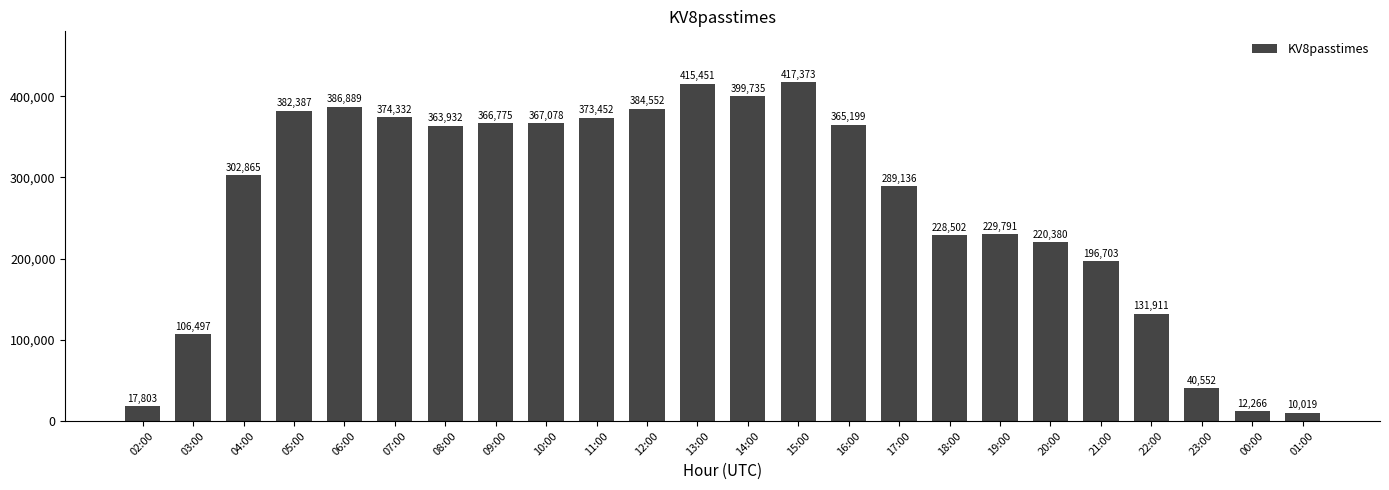

At which label does the data first exceed 363932?

05:00